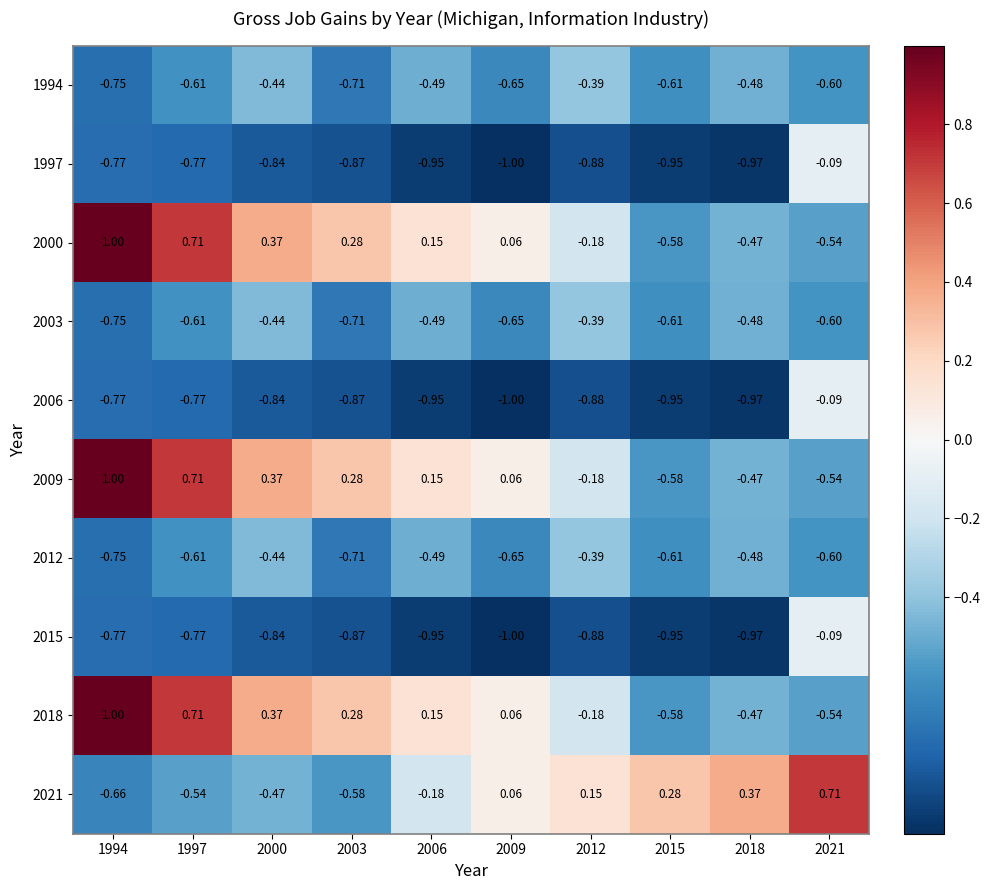

Is the value of 2012 at 1997 greater than the value of 2018 at 2015?

No